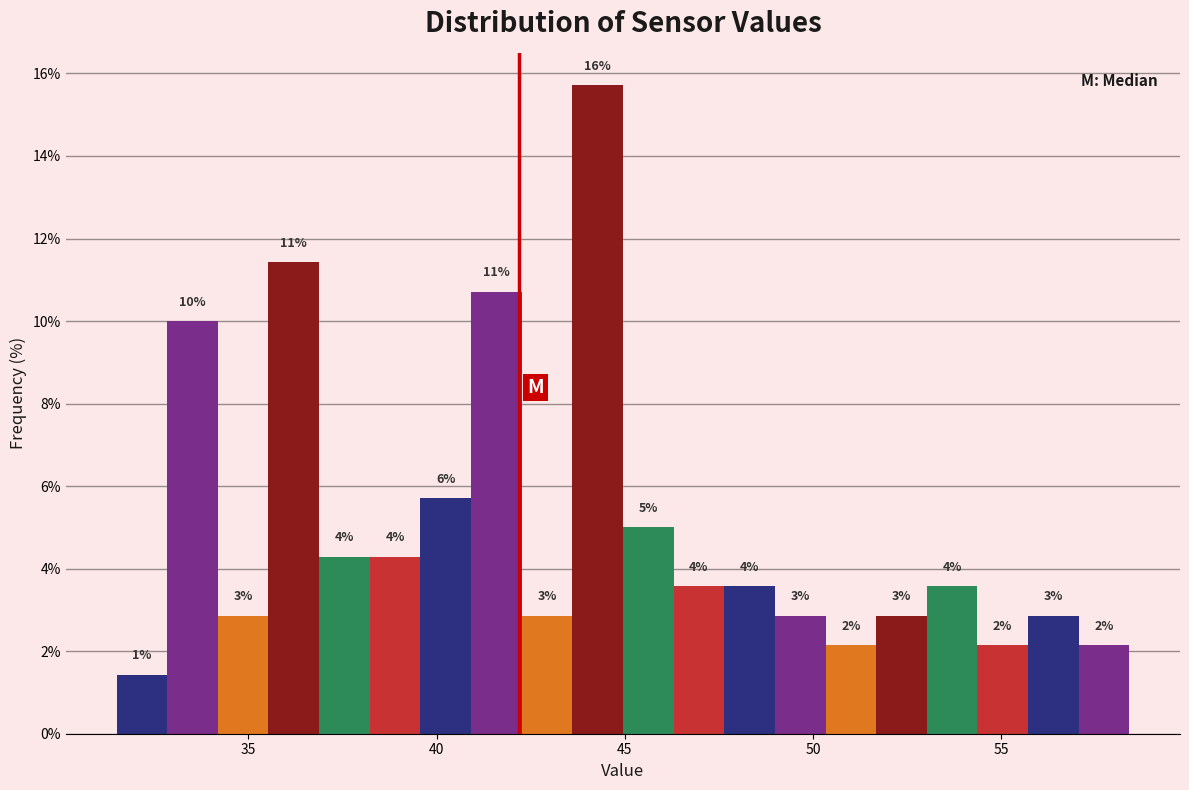

Around what value on the x-axis is the tallest bar? Give the approximate position of its centre, as read against the axis.

44.5